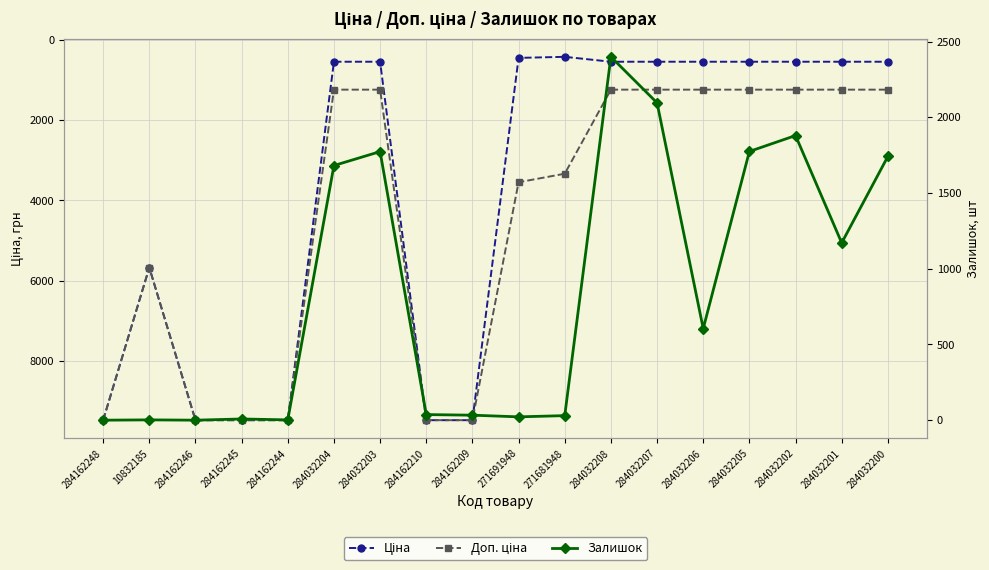

How many interior local valleys does the Доп. ціна series have?

1